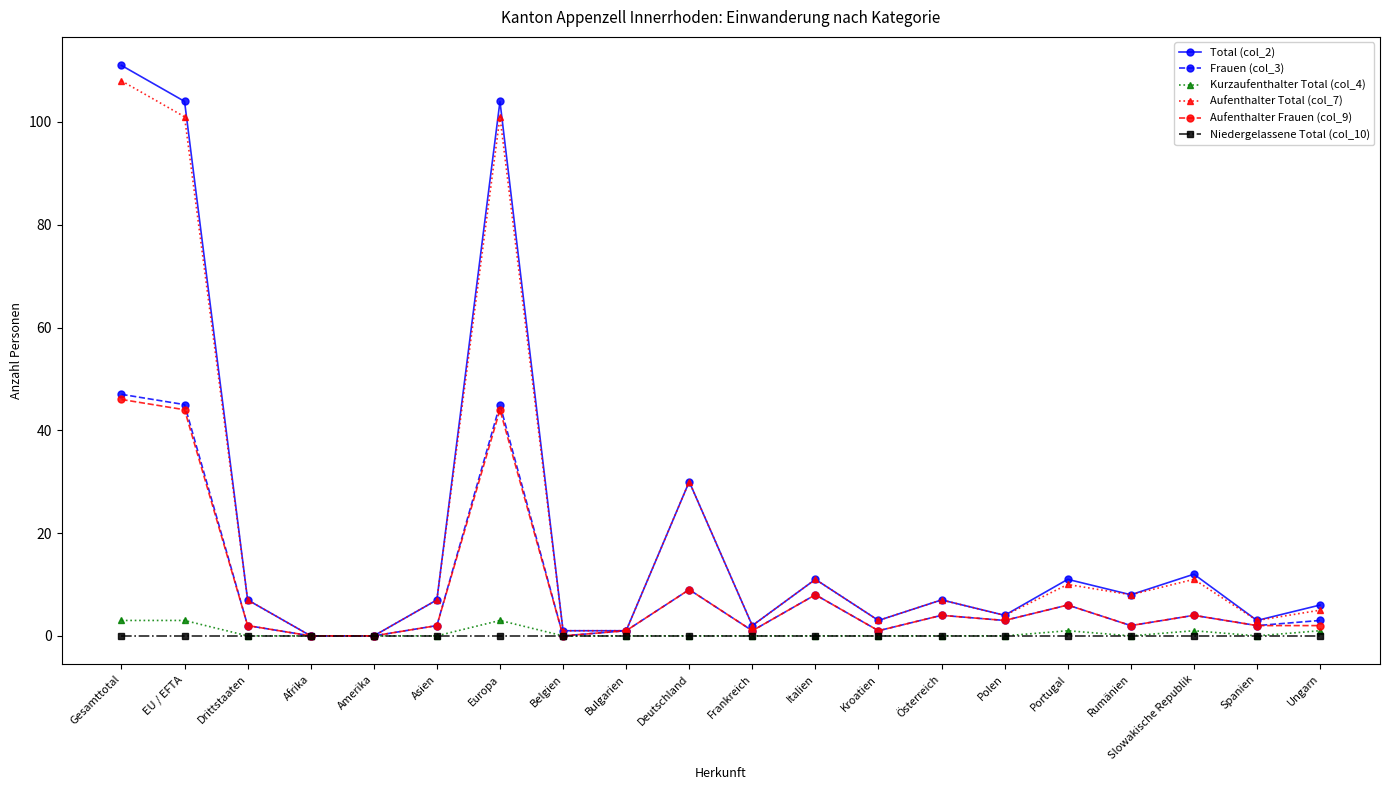

The Aufenthalter Total (col_7) series shows 7 at Österreich. True or false?

True